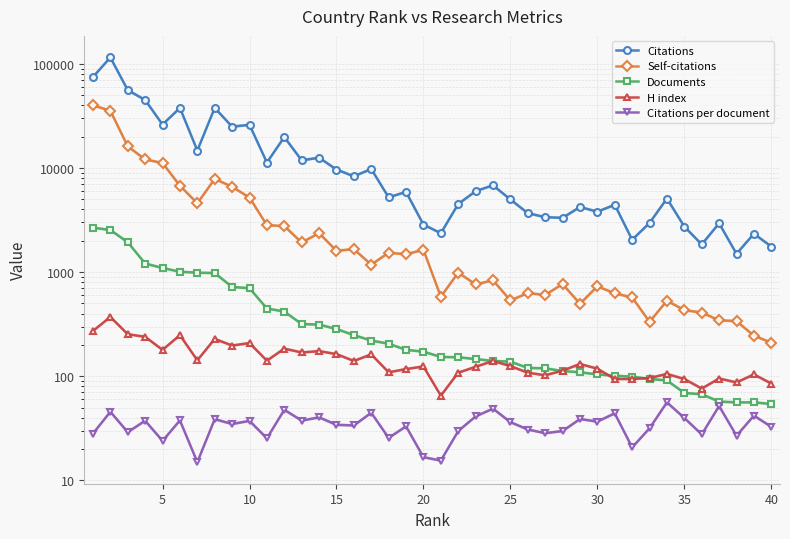

How many values in the H index series exceed 125?

19